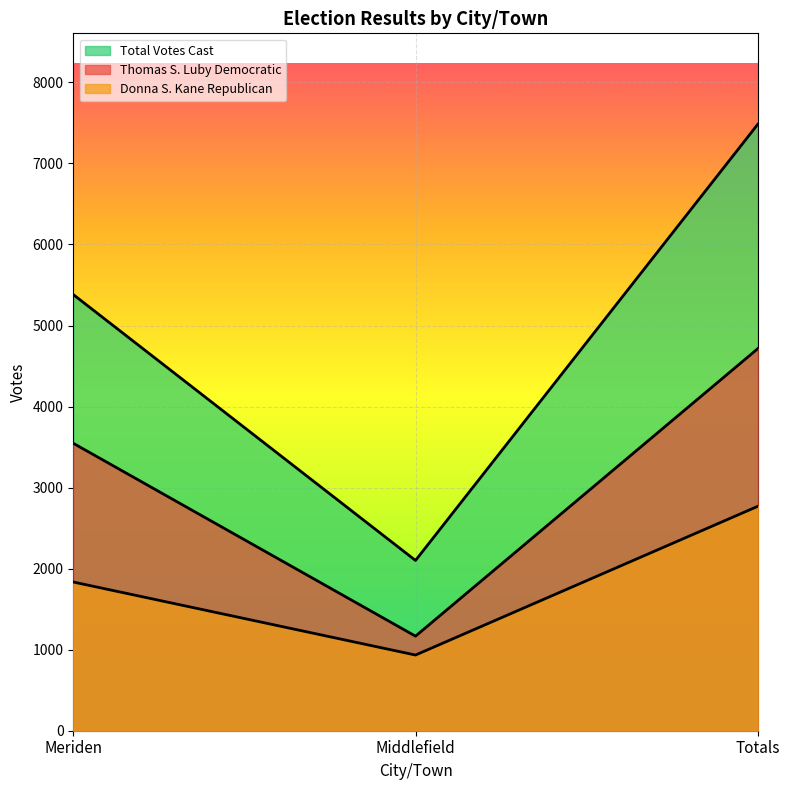

At which label is Total Votes Cast closest to 4792?

Meriden